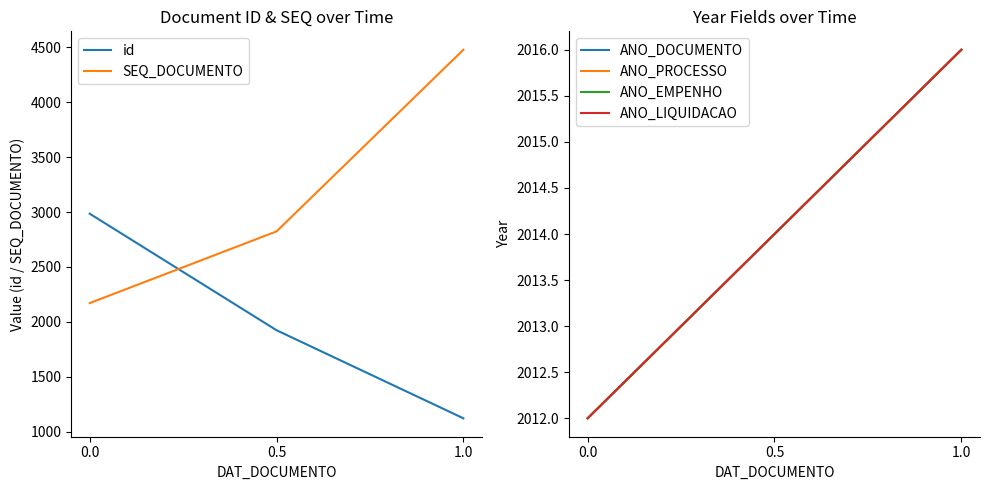

Rank the series at 0.0 from lowest to highest value.

ANO_DOCUMENTO, ANO_PROCESSO, ANO_EMPENHO, ANO_LIQUIDACAO, SEQ_DOCUMENTO, id